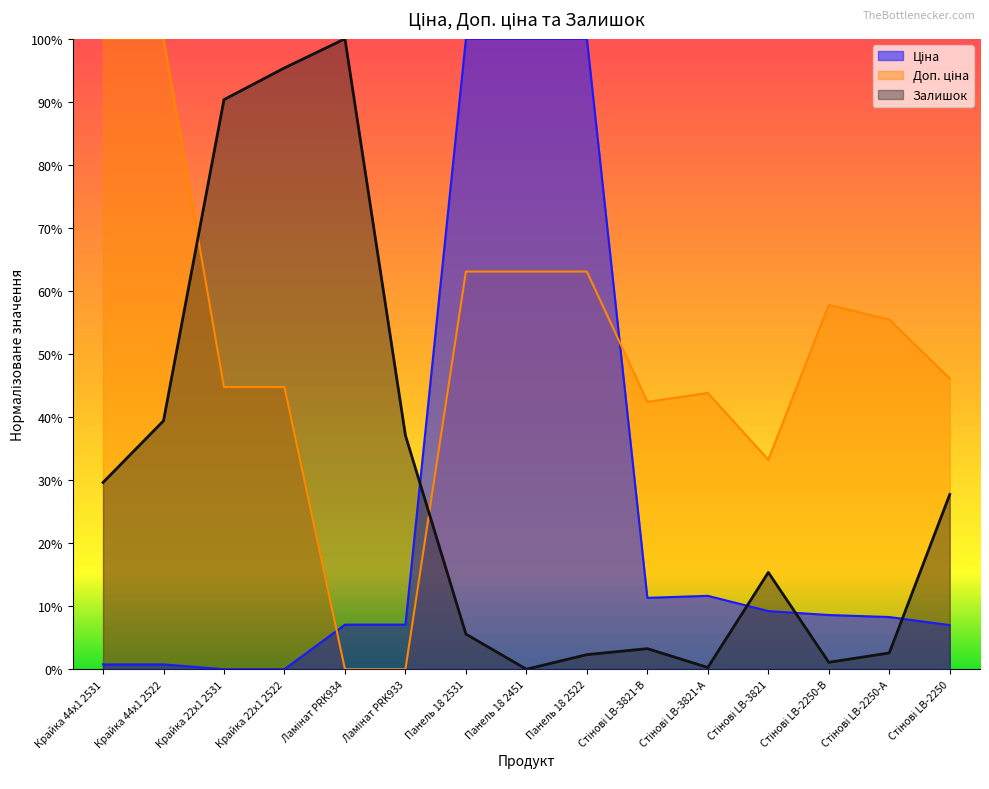

At which category does Залишок reach its first local peak?

Ламінат PRK934